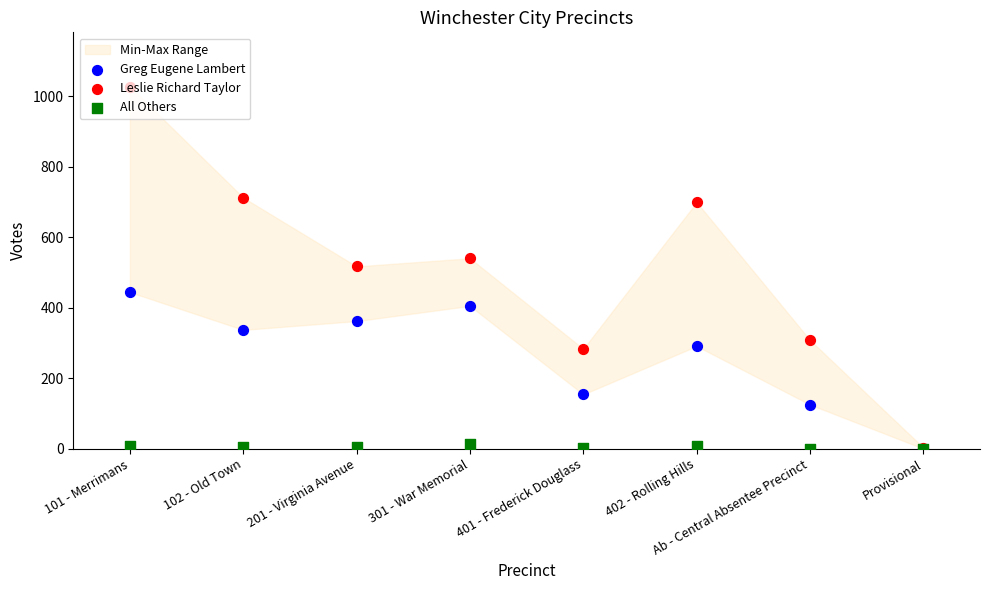

Which series has the largest total across all categories?

Leslie Richard Taylor